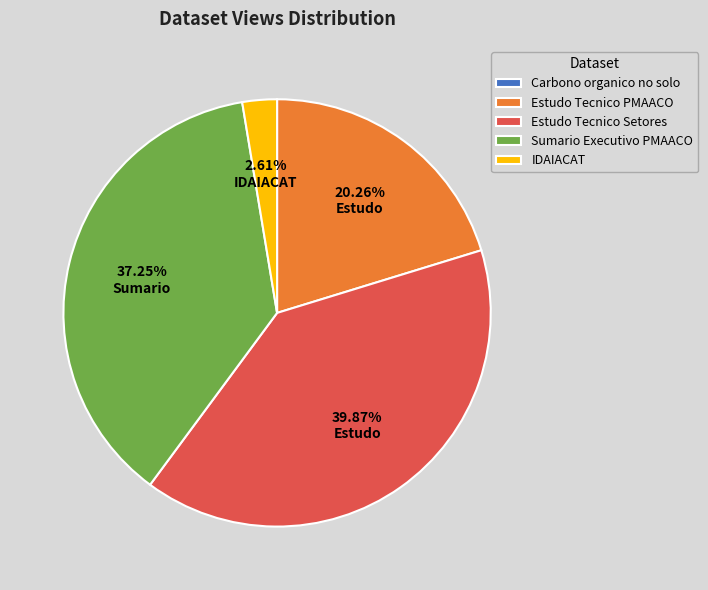

To the nearest percent, what is the difference between the largest and smallest slice percentages?

40%